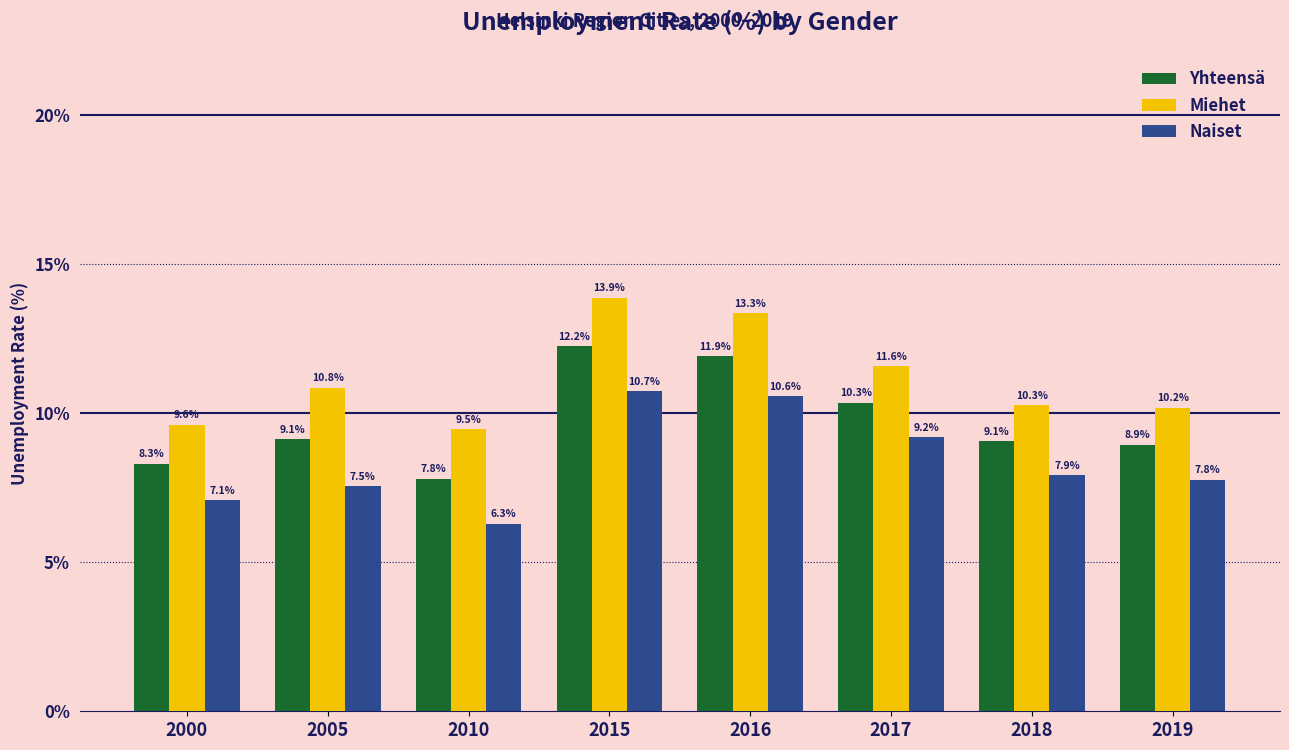

The value of Miehet at 2017 is 16.6. True or false?

False